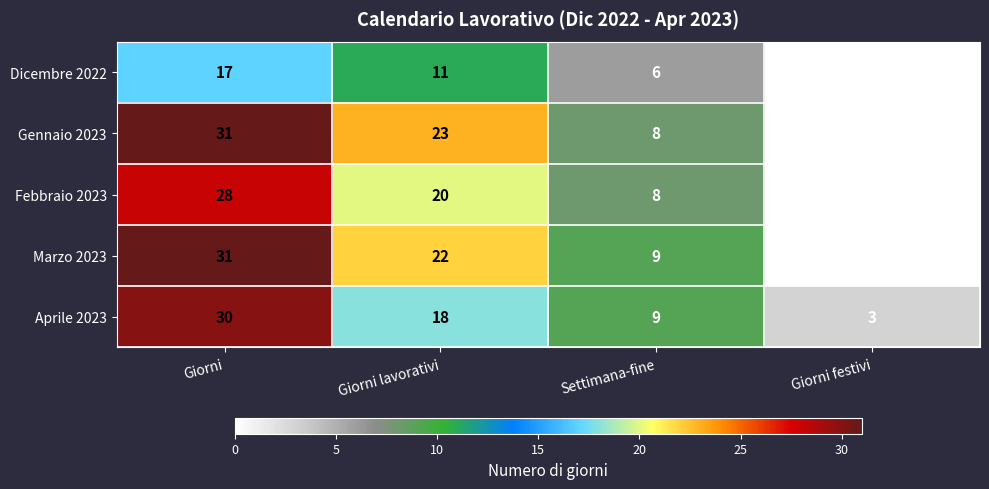

Where does the Gennaio 2023 series first go above 23?

Giorni